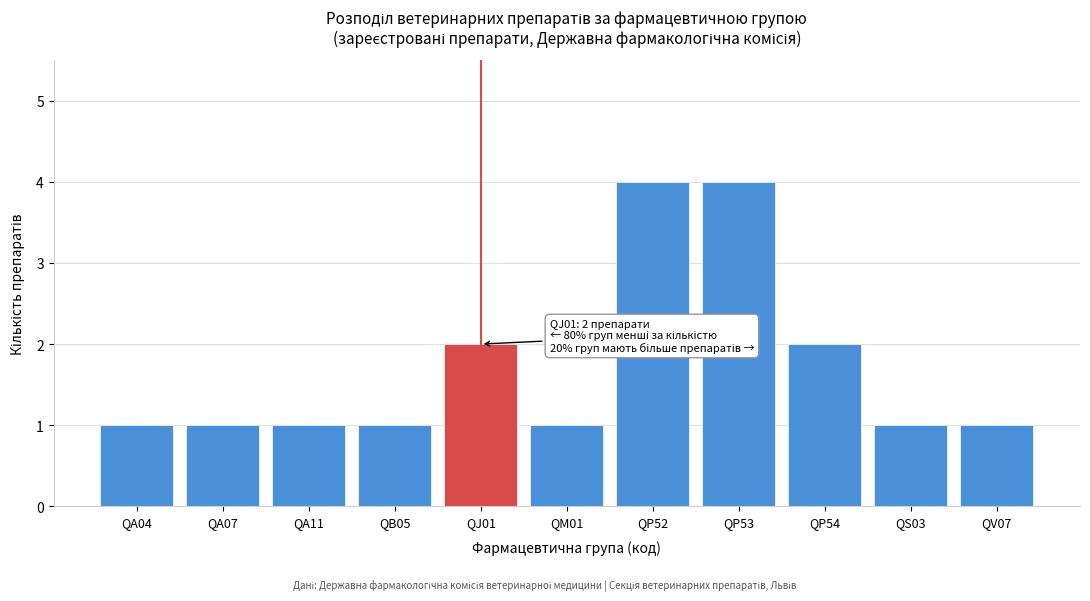

Reading right to left, extract all data points from this chart.

1	1	2	4	4	1	2	1	1	1	1